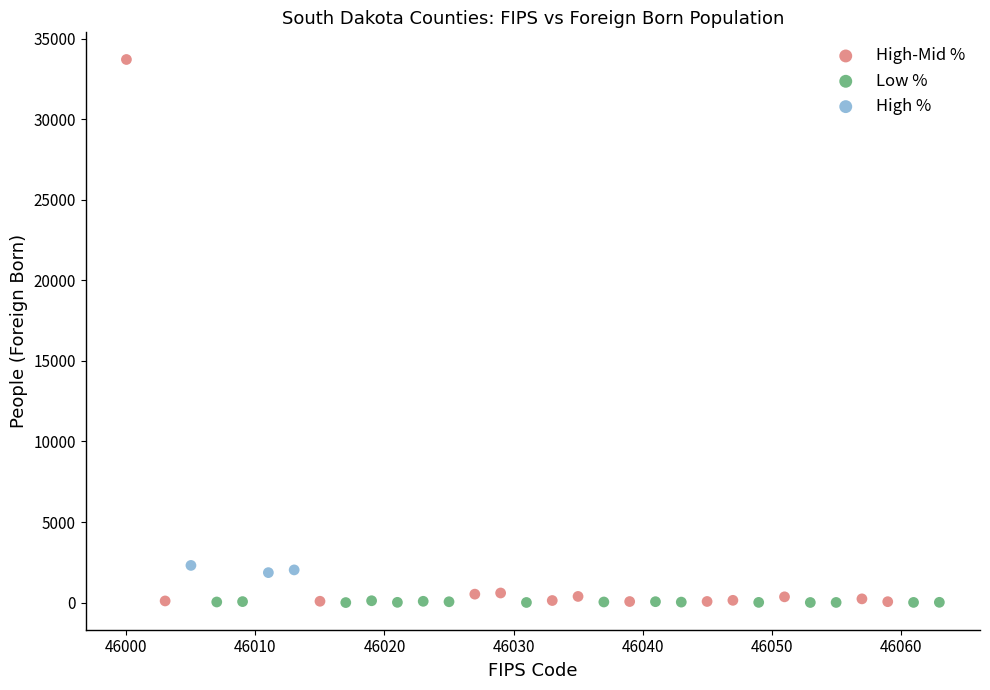

Which series has the largest Y range (max minus min)?

High-Mid %